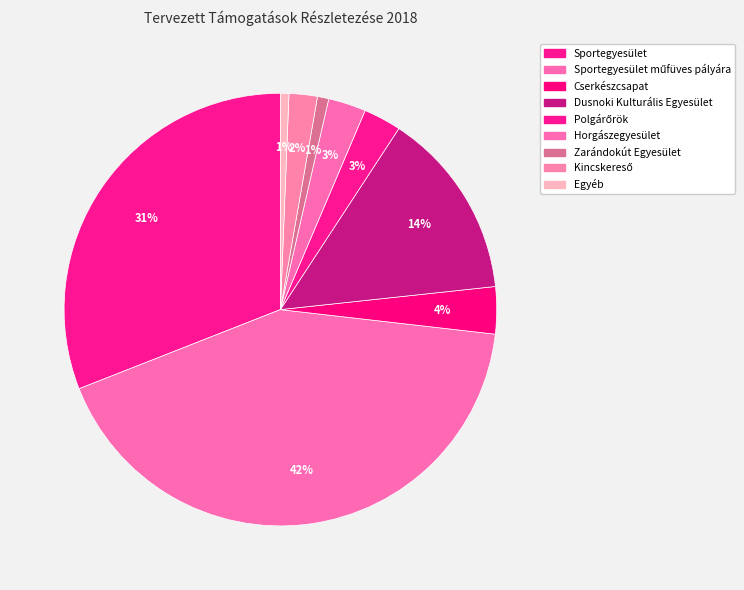

Is there any slice that represents more than half of the pie?

No